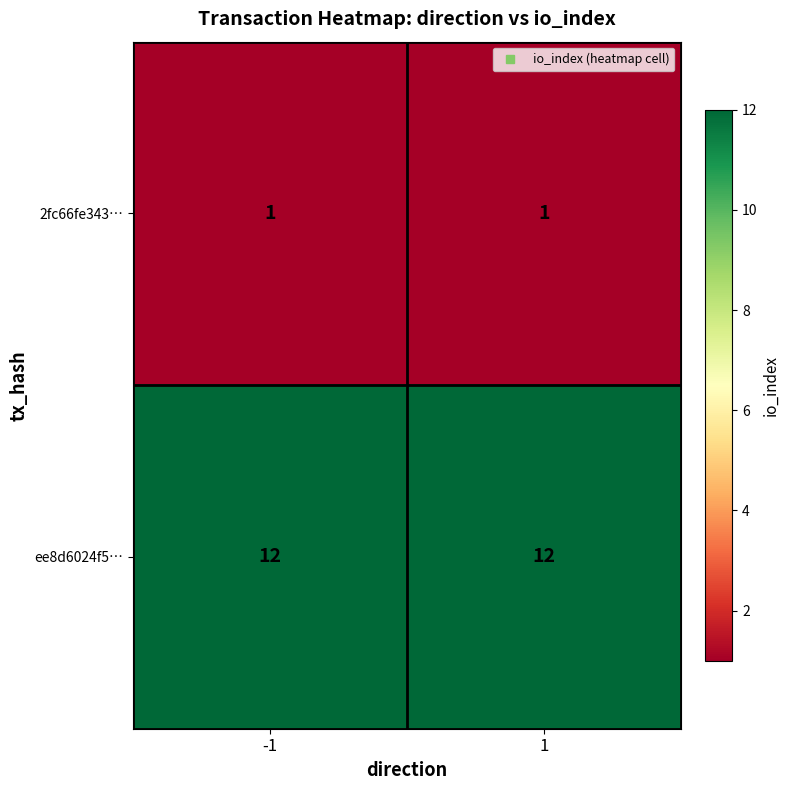

Which series has the largest total across all categories?

ee8d6024f5…